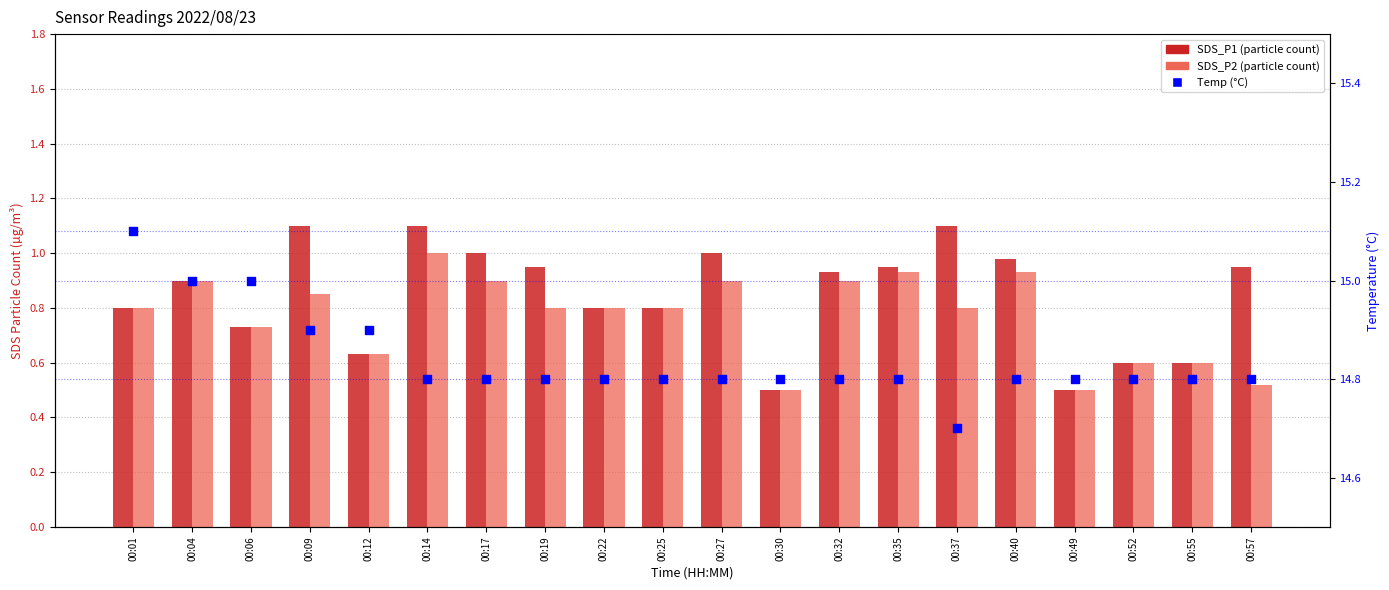

At which category is the sum across all series the highest?

00:14